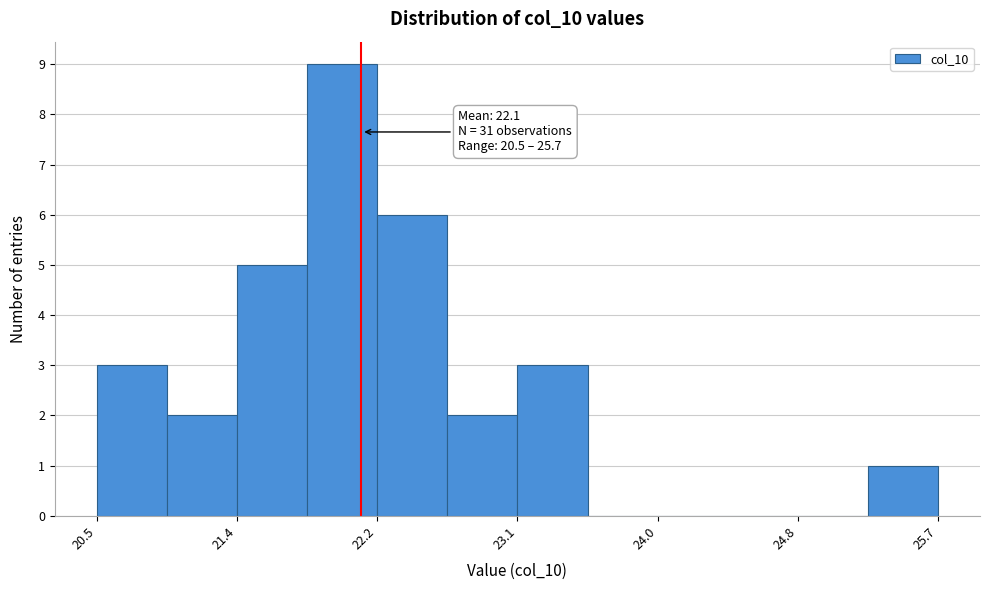

Which range on the x-axis has the tallest bar?

21.8 to 22.2